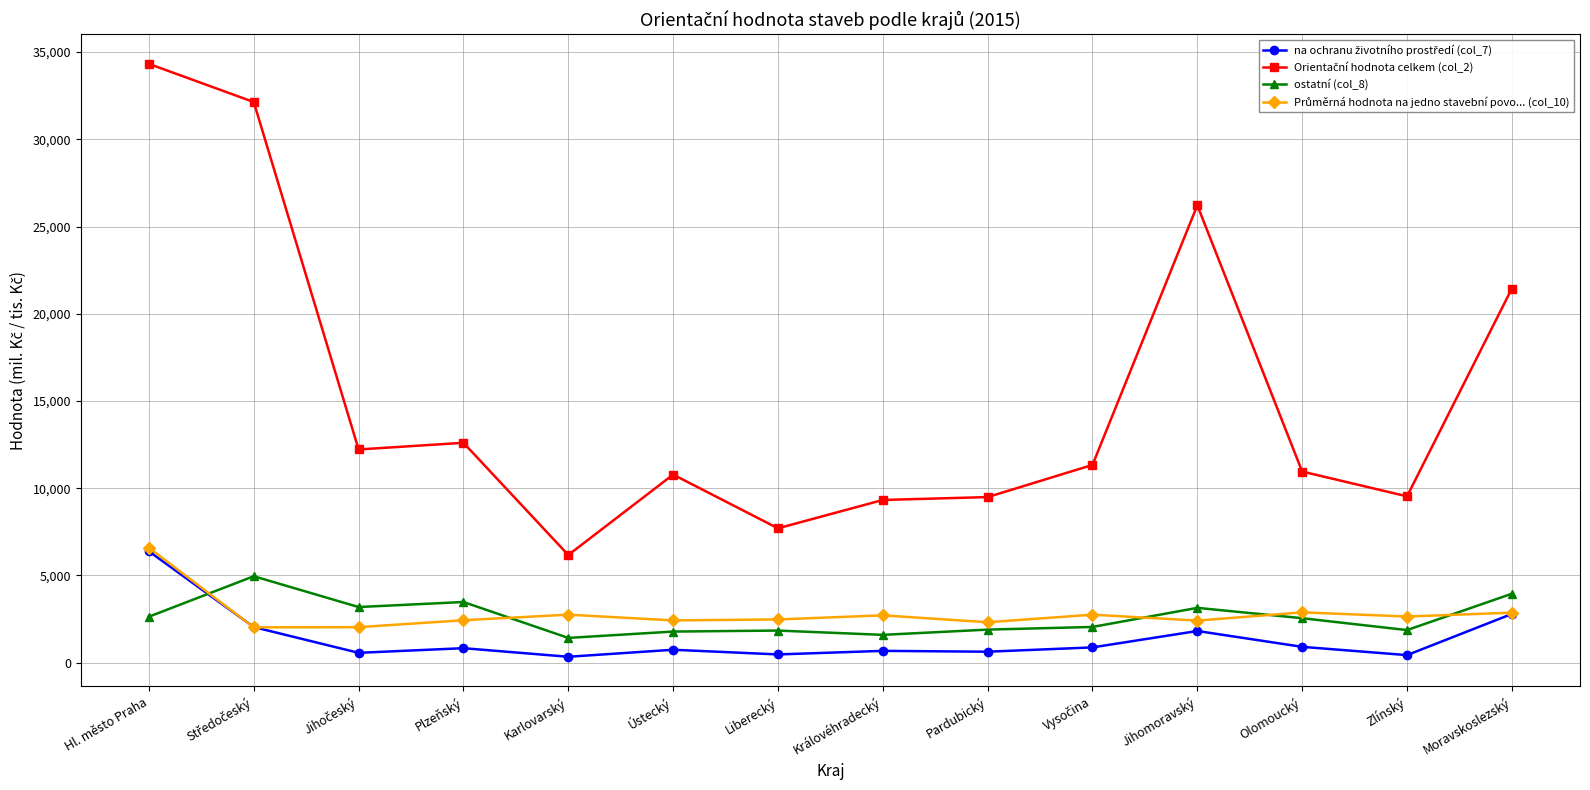

What is the difference between the highest and lowest values at Hl. město Praha?

31691